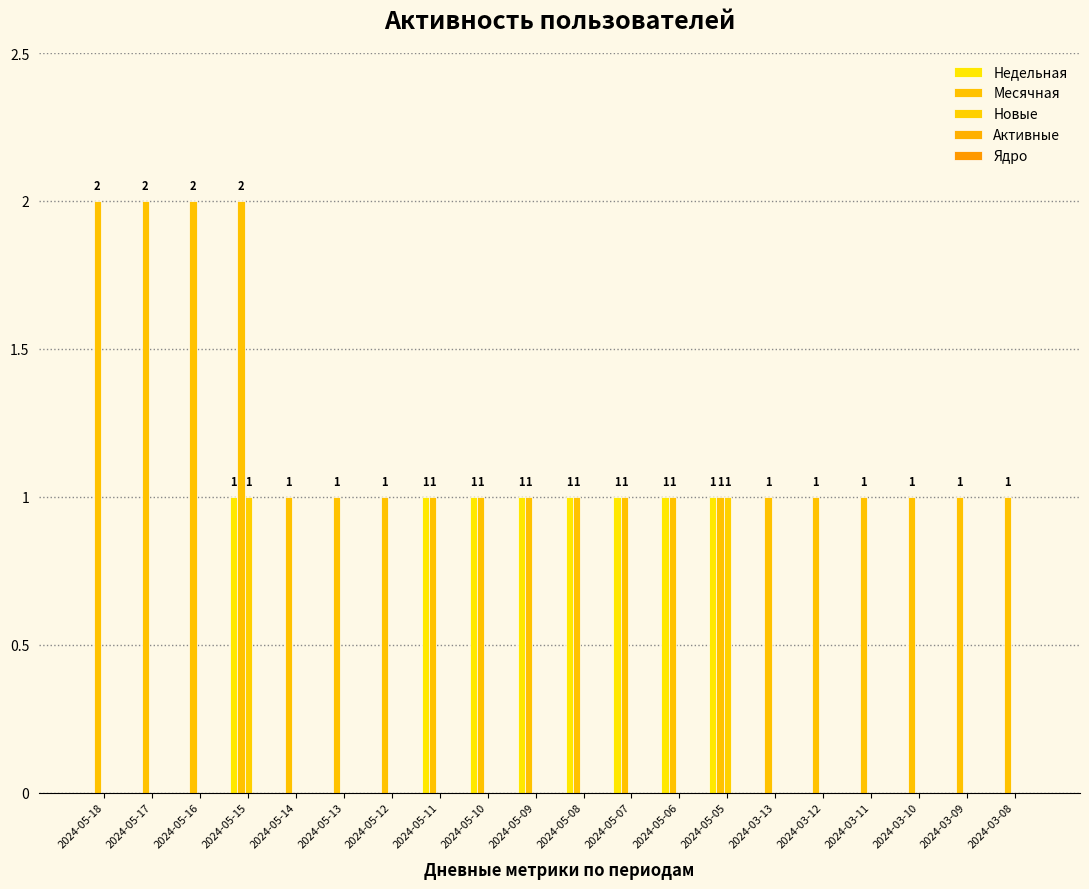

Which series has the largest total across all categories?

Месячная